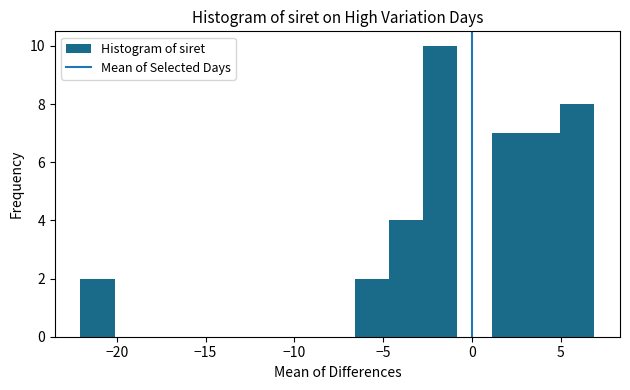

Read against the x-axis, roughly where is the centre of the tallest bar?

-2.0